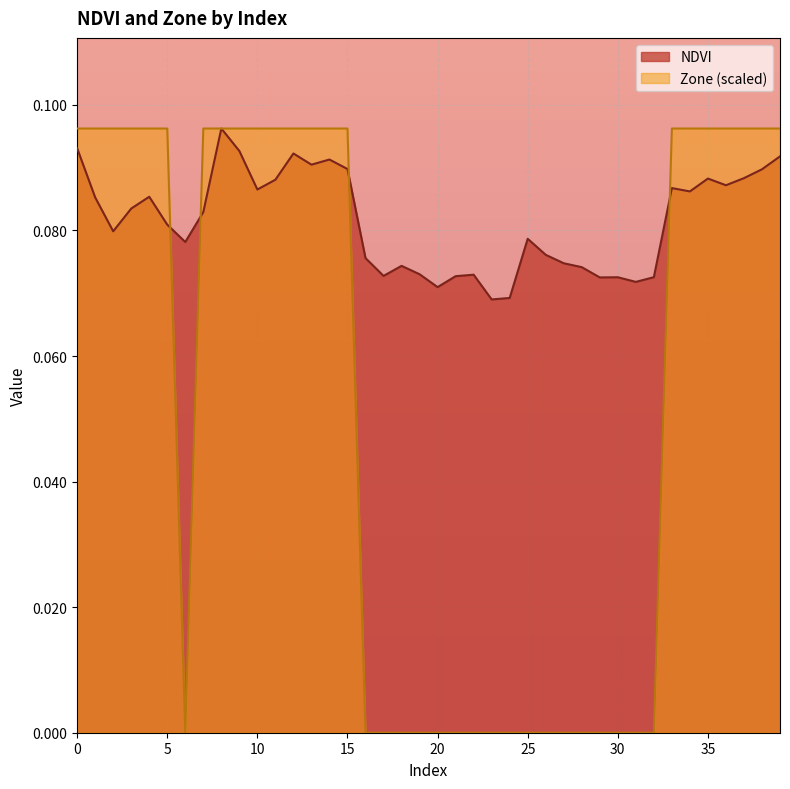

What is the difference between the second highest and minimum values in the Zone series?

0.1